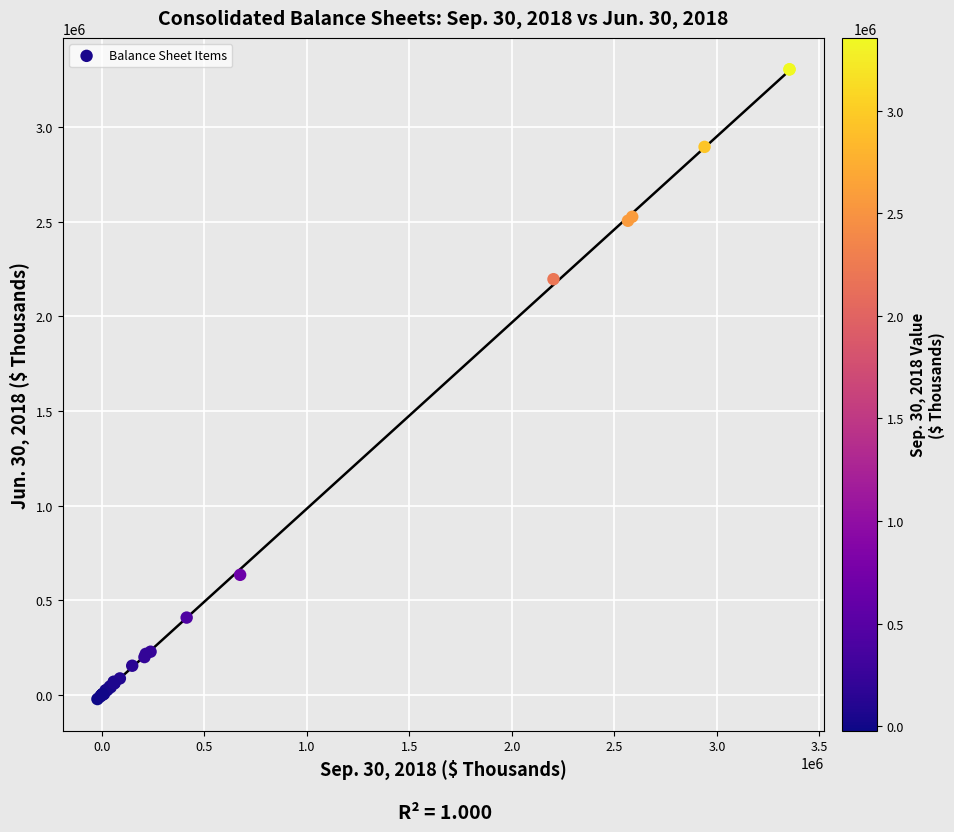

What Y value in the scatter plot is closest to 1641554?

2196253